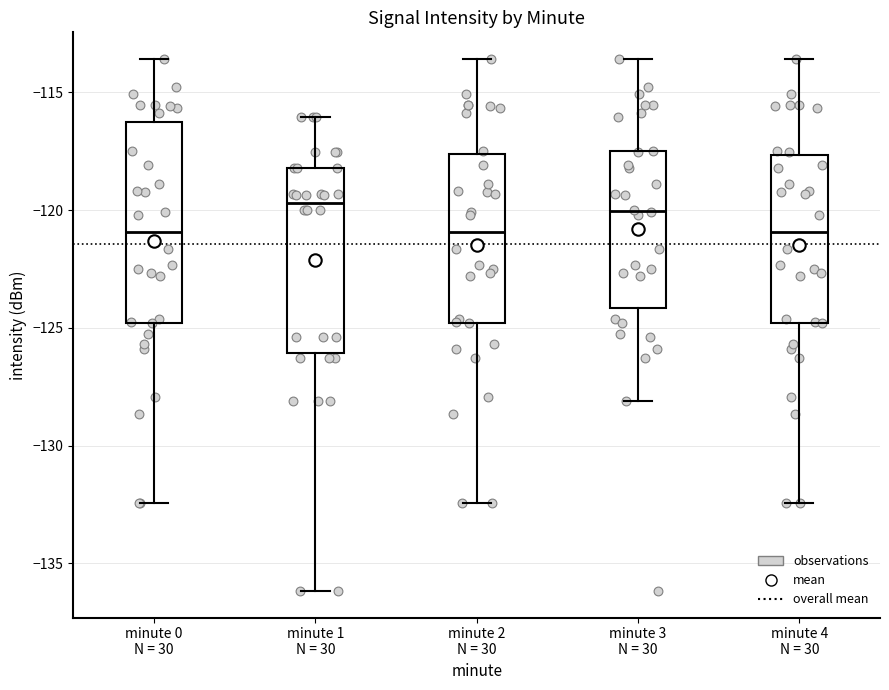

Comparing the boxes themselves (not the whiskers), which one is the tallest?

minute 0 N = 30